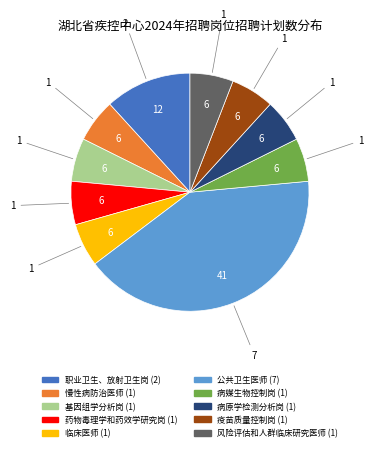

The 药物毒理学和药效学研究岗 slice represents 6% of the pie. True or false?

True